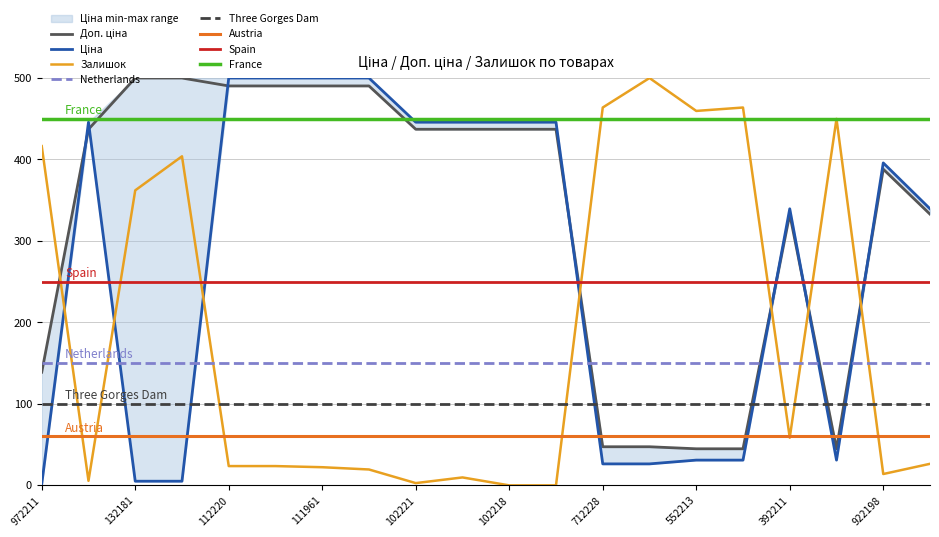

Reading right to left, extract all data points from this chart.

Ціна: 339.5	395.8	31.0	339.5	31.0	31.0	26.4	26.4	445.8	445.8	445.8	445.8	500.0	500.0	500.0	500.0	5.1	5.1	445.8	1.4
Доп. ціна: 332.9	388.1	44.9	332.9	44.9	44.9	47.4	47.4	437.1	437.1	437.1	437.1	490.3	490.3	490.3	490.3	500.0	500.0	437.1	138.9
Залишок: 26.5	13.9	449.9	58.5	463.8	459.6	500.0	463.8	0.0	0.0	9.7	2.8	19.5	22.3	23.7	23.7	403.9	362.1	5.6	416.4